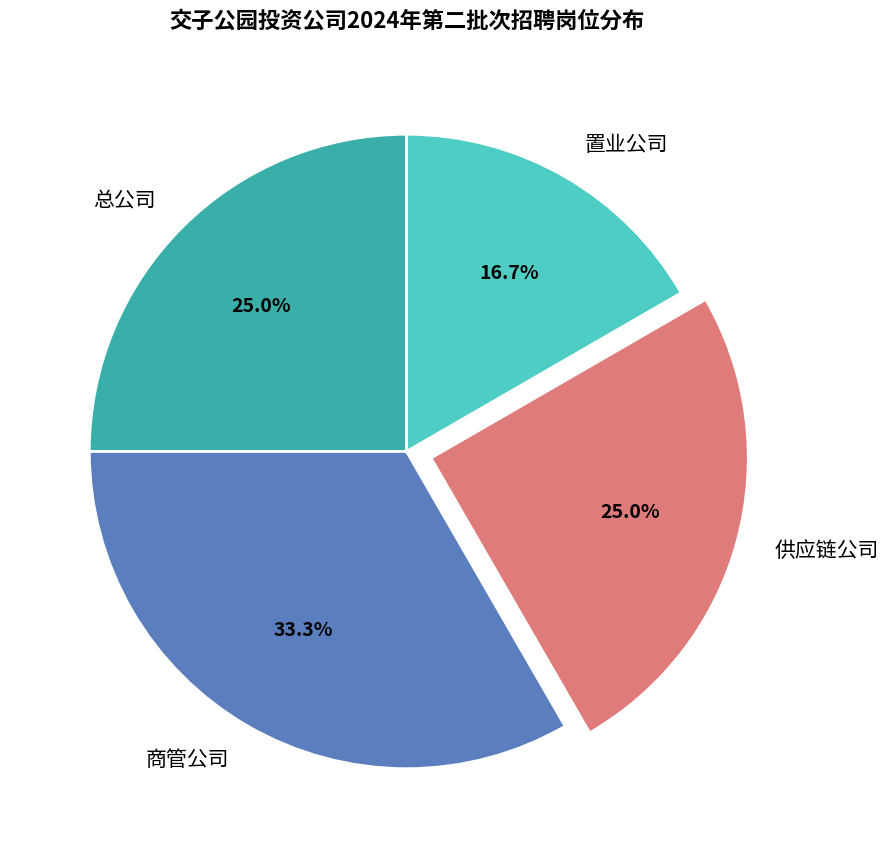

To the nearest percent, what is the difference between the largest and smallest slice percentages?

17%